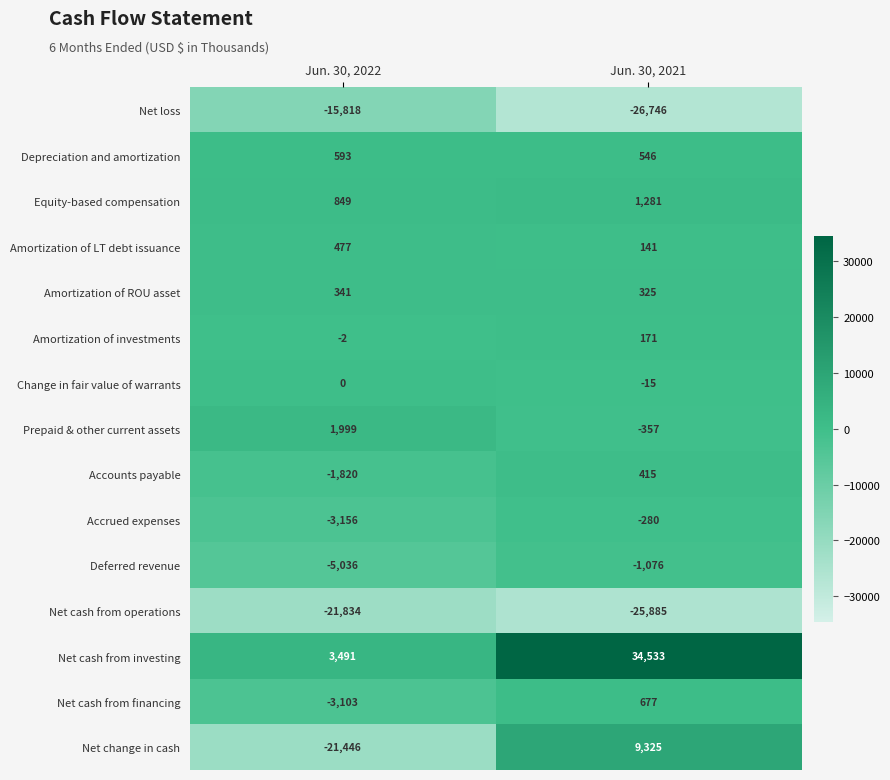

Which series has the largest range (max minus min)?

Net cash from investing